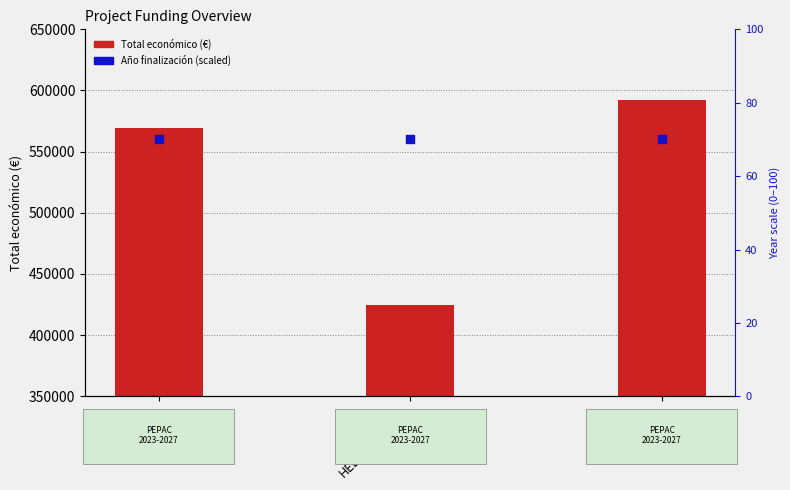

Which series has the largest total across all categories?

Total económico